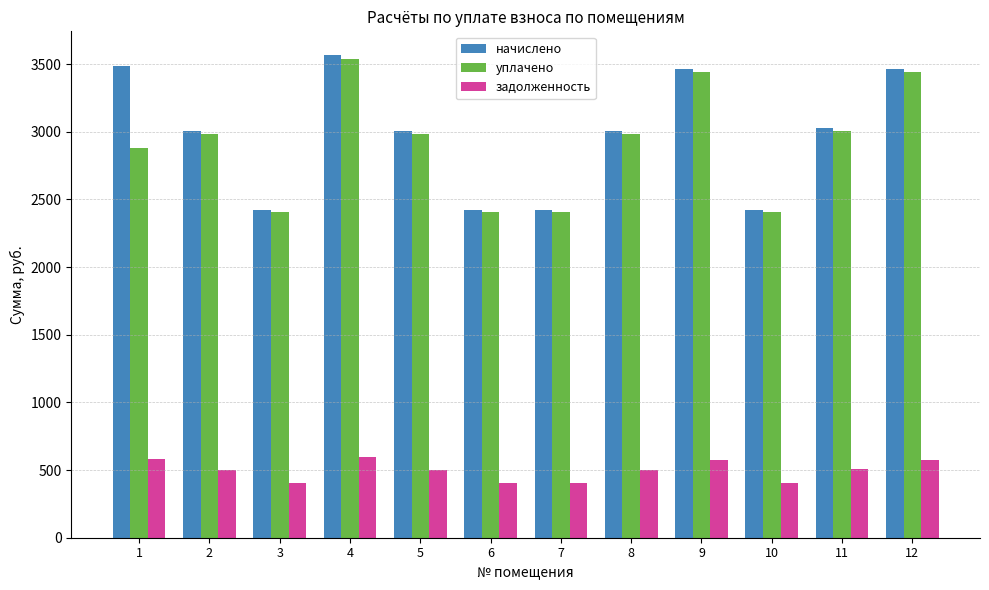

What is the sum of all уплачено values?

34916.2